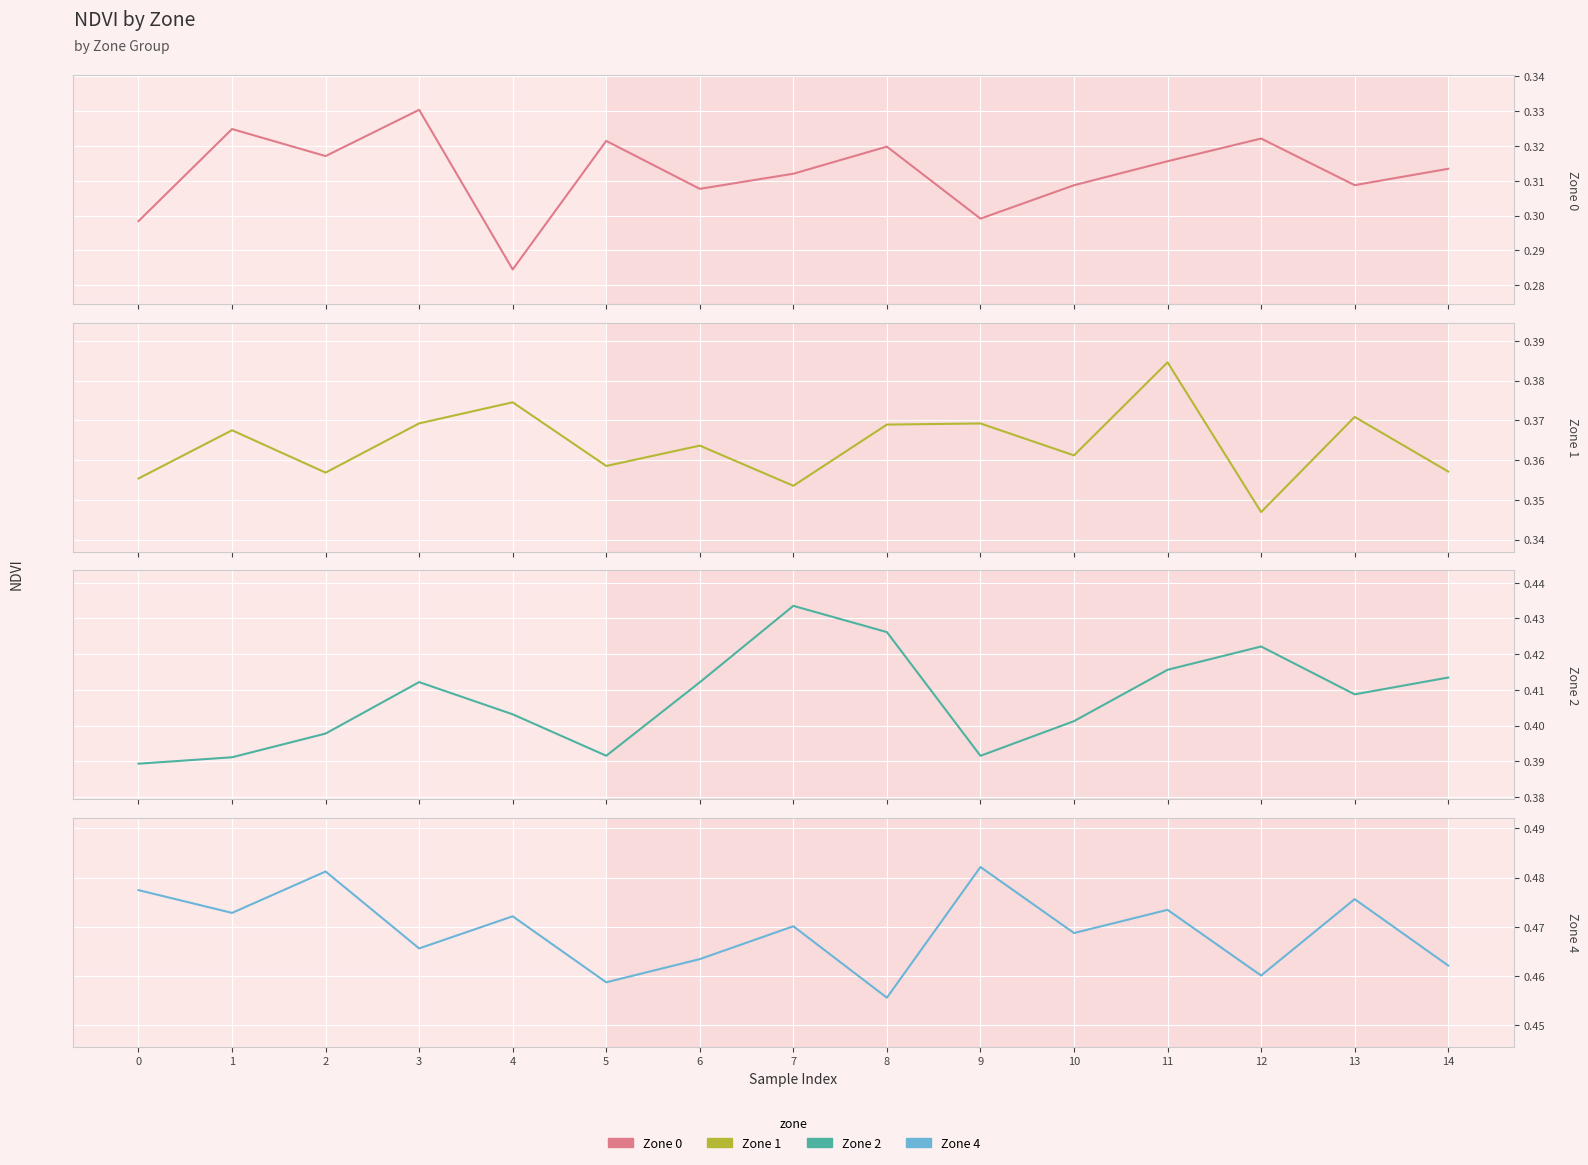

How many lines are shown in the chart?

4